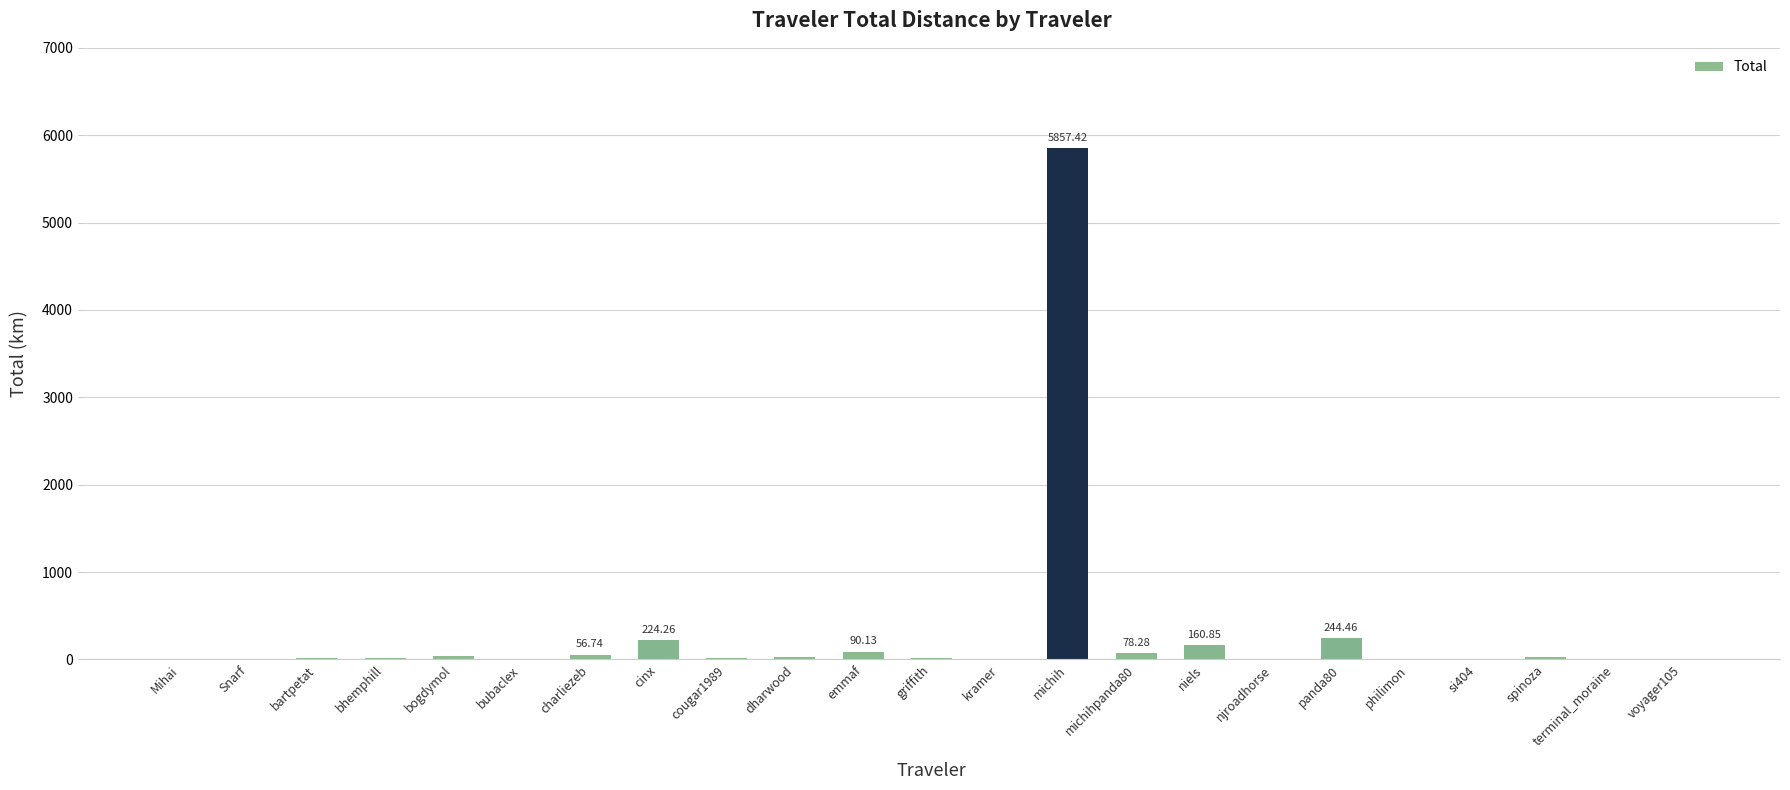

Which label corresponds to the largest value in the chart?

michih